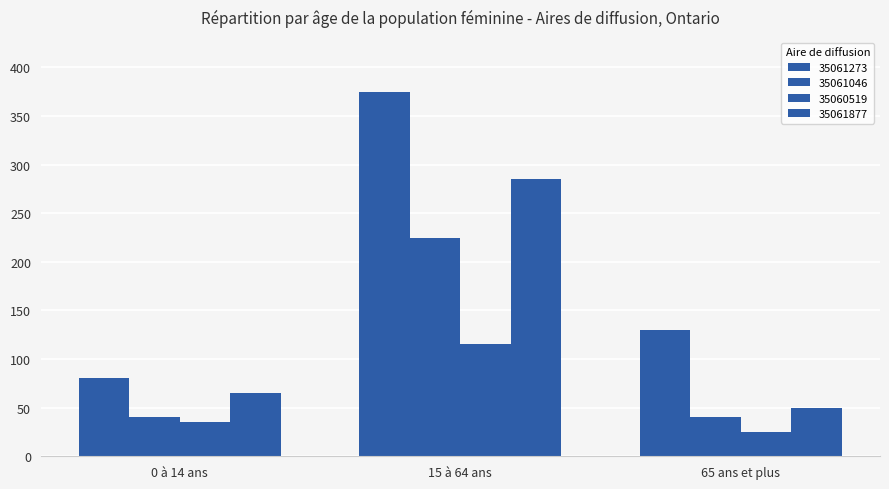

How many categories are shown in the chart?

3